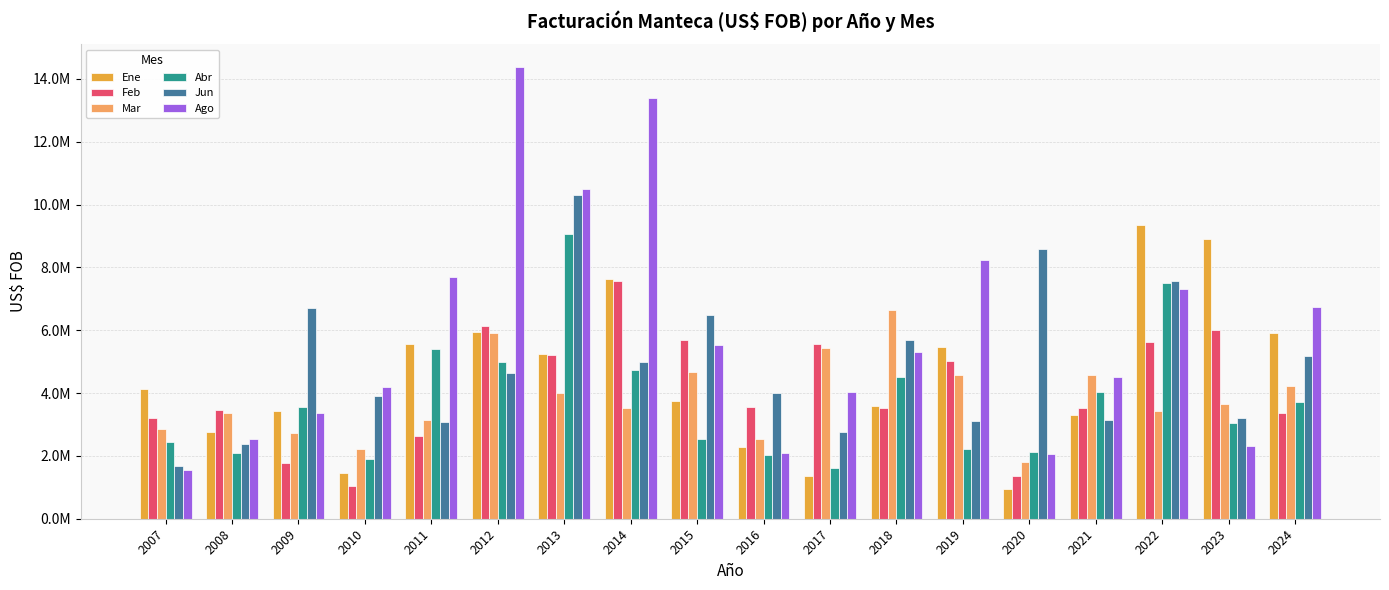

Does the chart contain any negative values?

No